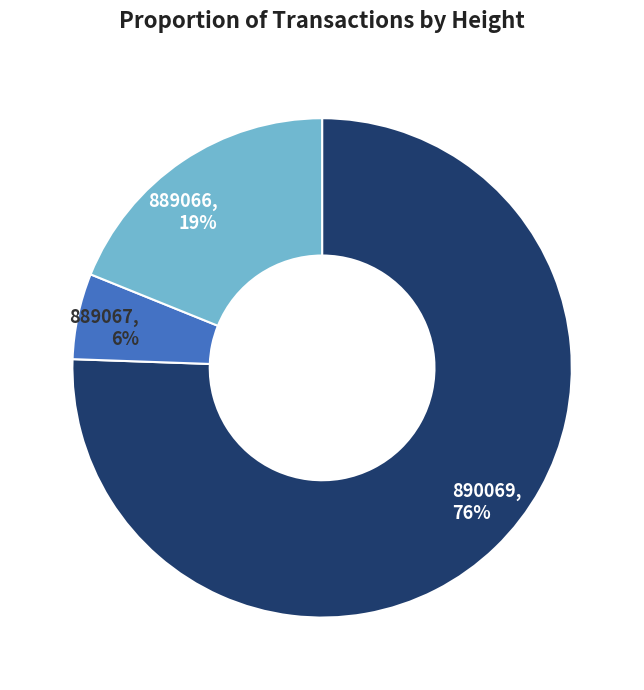

True or false: 890069 accounts for 87% of the total.

False